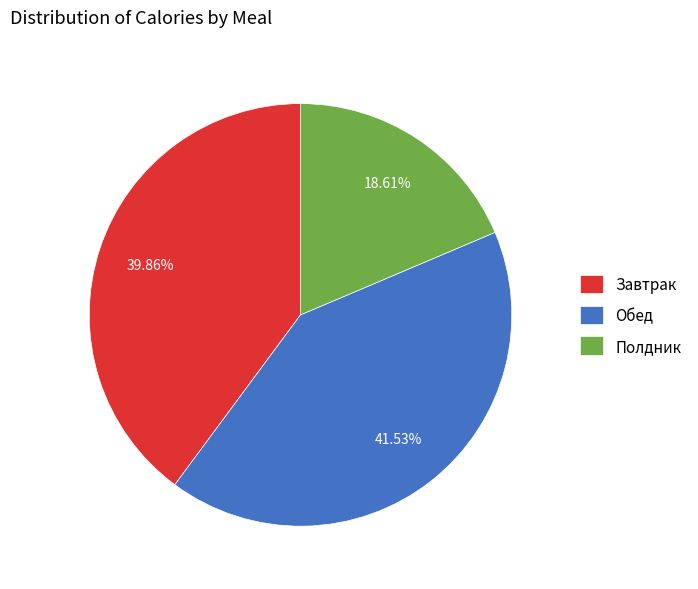

To the nearest percent, what portion does Обед represent?

42%